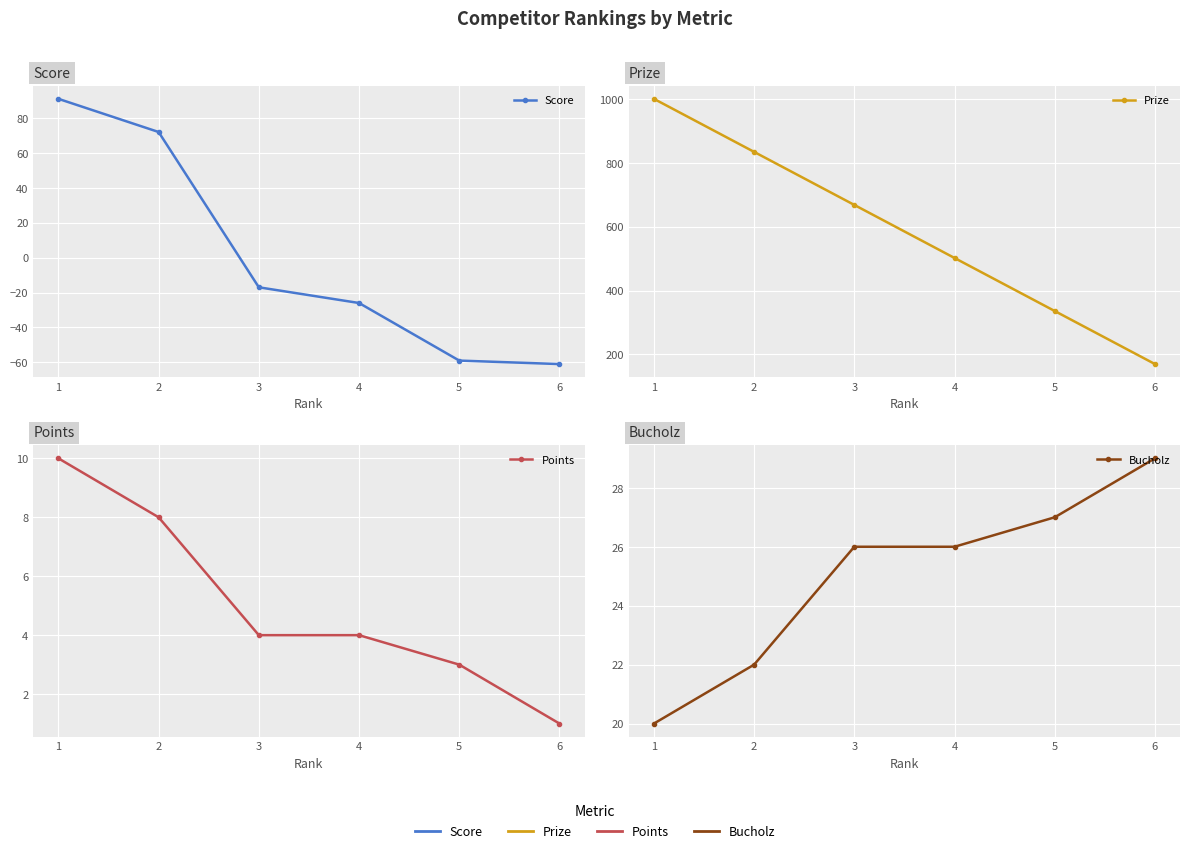

What are all the series names shown in the legend?

Score, Prize, Points, Bucholz